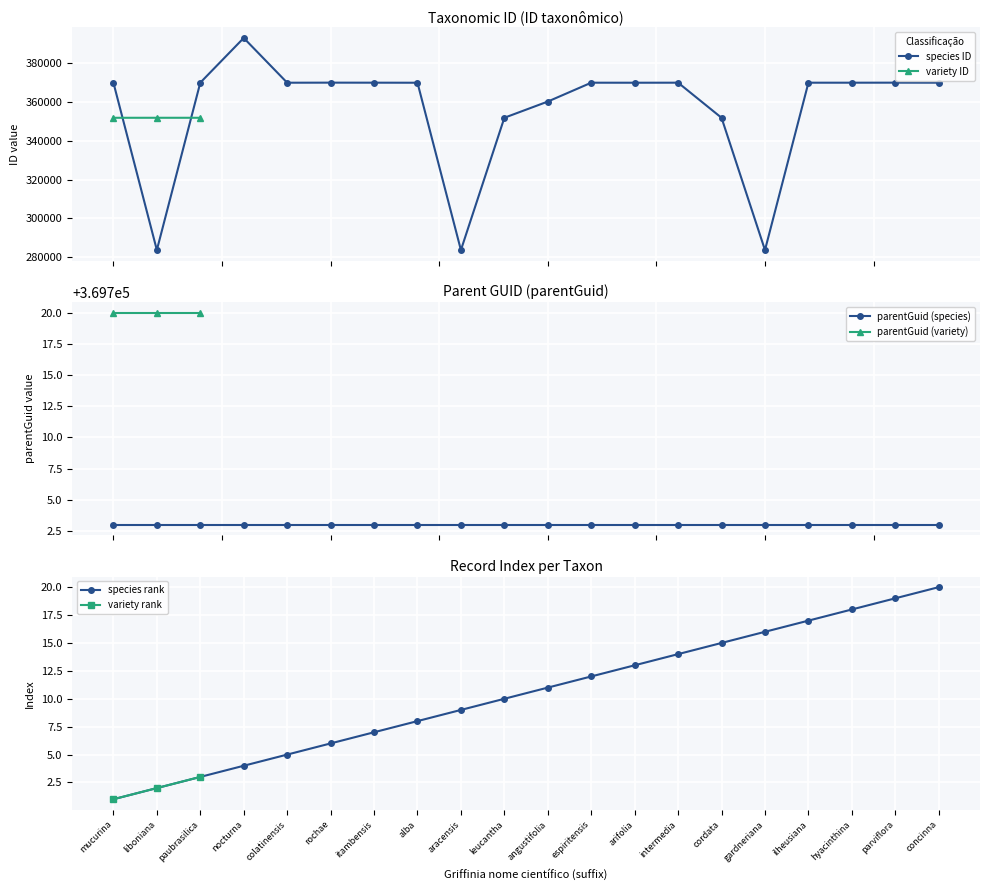

What is the value of the species ID point at the 2nd from the left?

283772